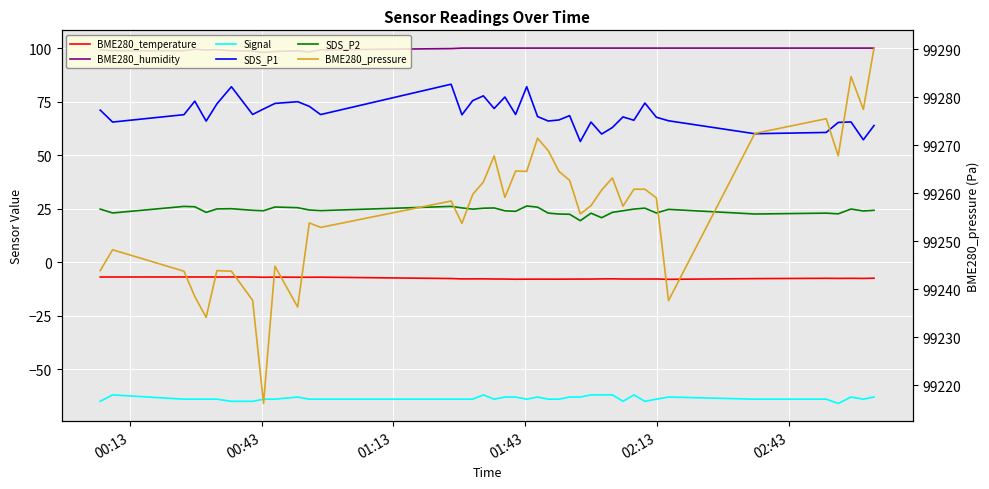

Is the value of BME280_pressure at 17 greater than the value of BME280_temperature at 19?

Yes